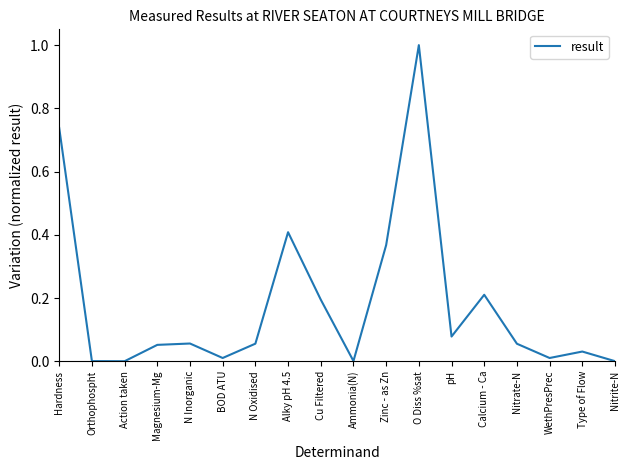

True or false: the data has more than 0 interior local peaks.

True